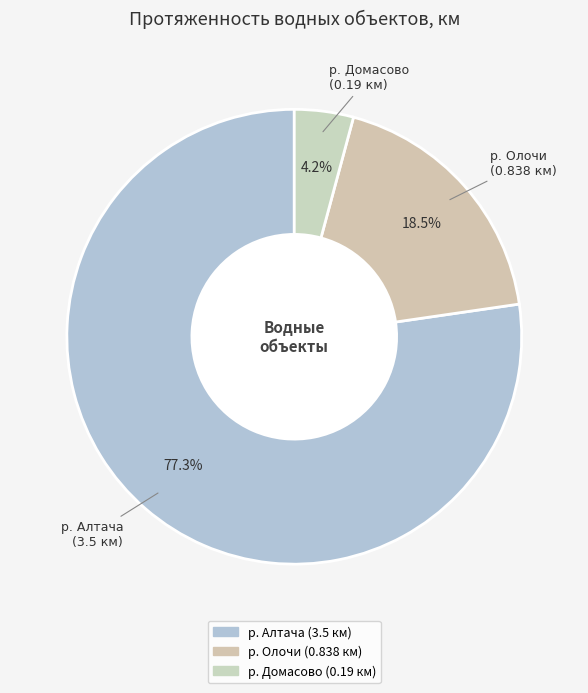

To the nearest percent, what percentage of the pie is р. Домасово?

4%